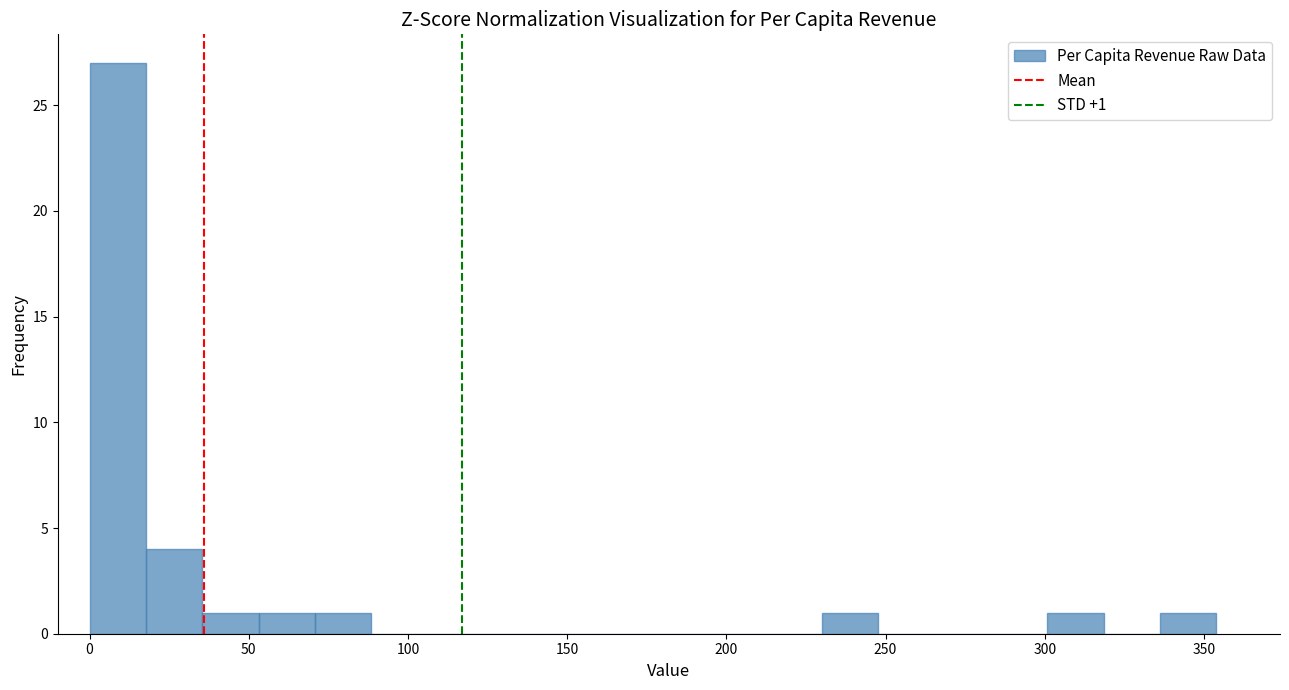

Read against the x-axis, roughly where is the centre of the tallest bar?

10